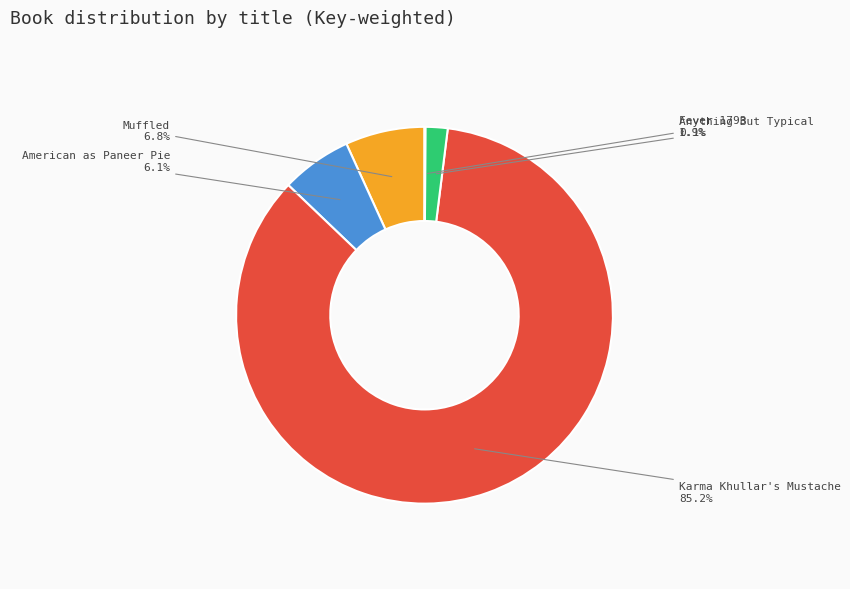

True or false: American as Paneer Pie accounts for 6% of the total.

True